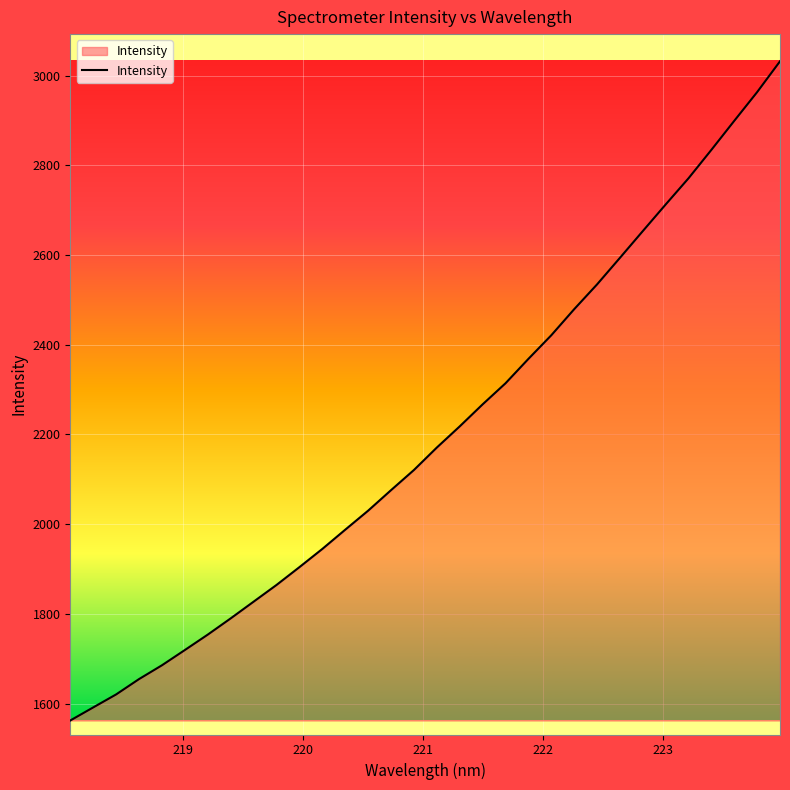

What is the maximum value shown in the chart?

3031.8